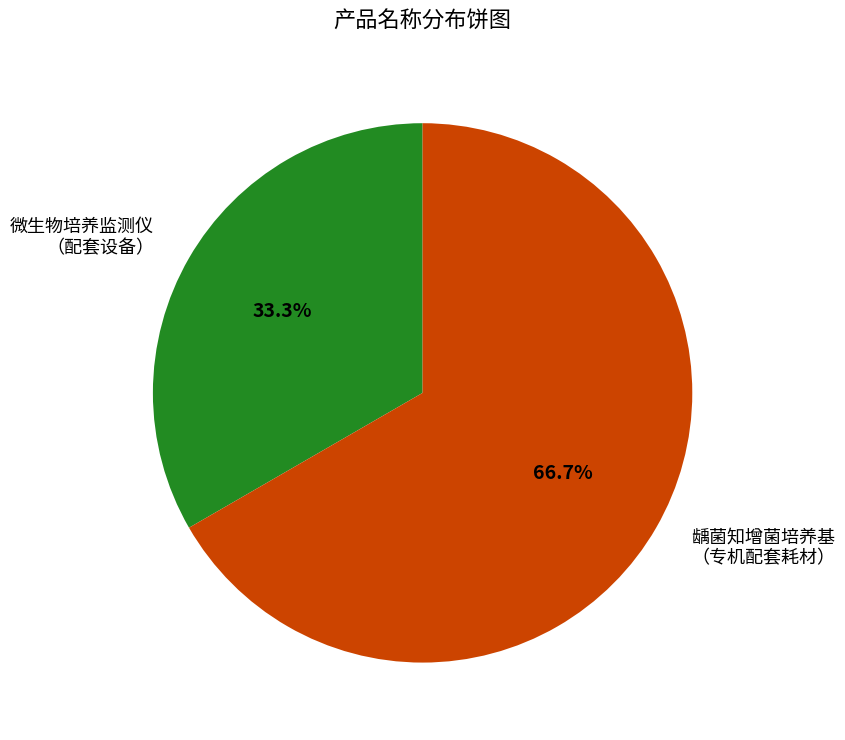

Between 龋菌知增菌培养基 （专机配套耗材） and 微生物培养监测仪 （配套设备）, which is larger?

龋菌知增菌培养基 （专机配套耗材）